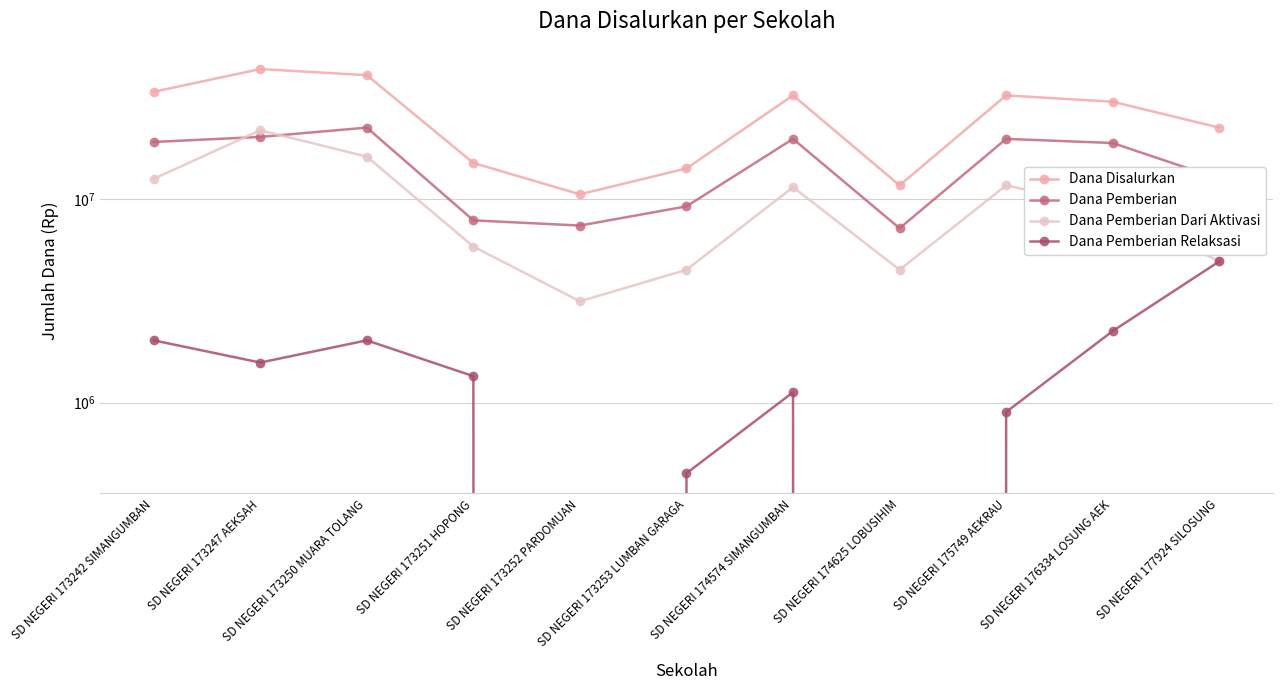

What is the difference between the maximum and minimum values in the Dana Pemberian Relaksasi series?

4950000